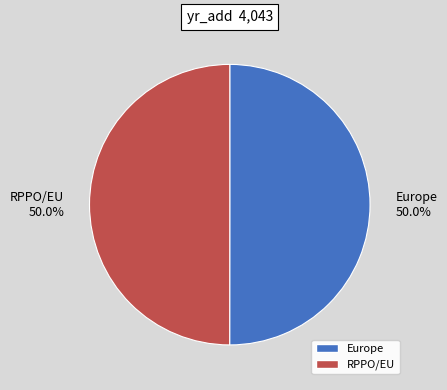

Combined, do RPPO/EU and Europe account for over 50%?

Yes